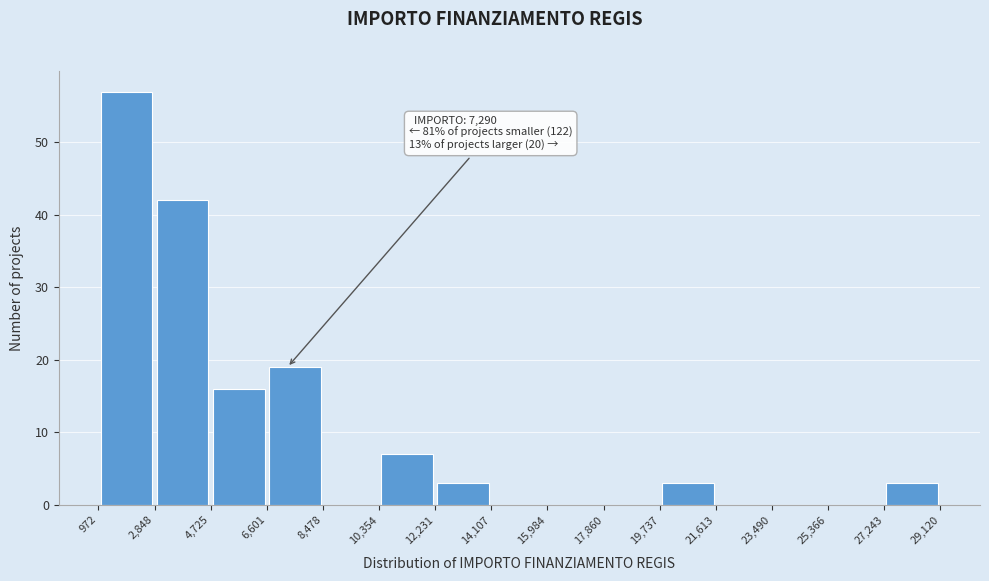

Over which range of the x-axis is the bar tallest?

972 to 2,848